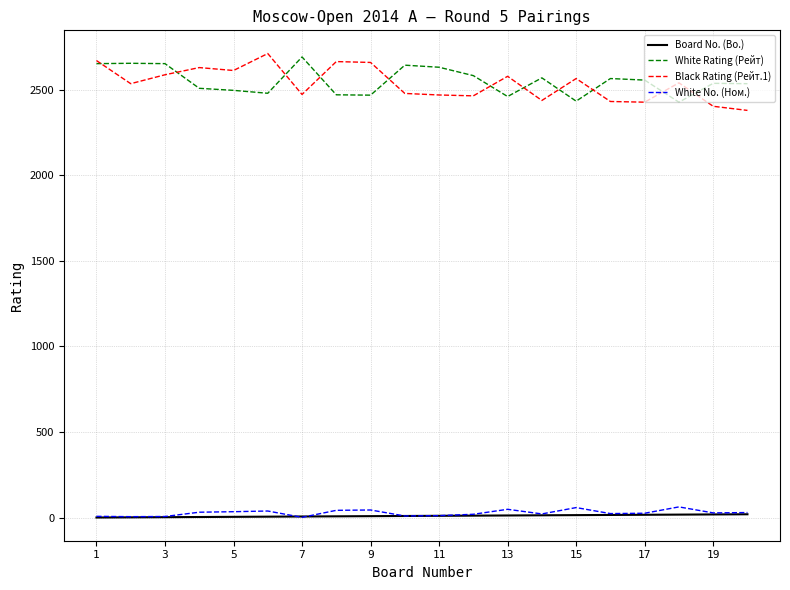

What is the greatest value displayed?

2710